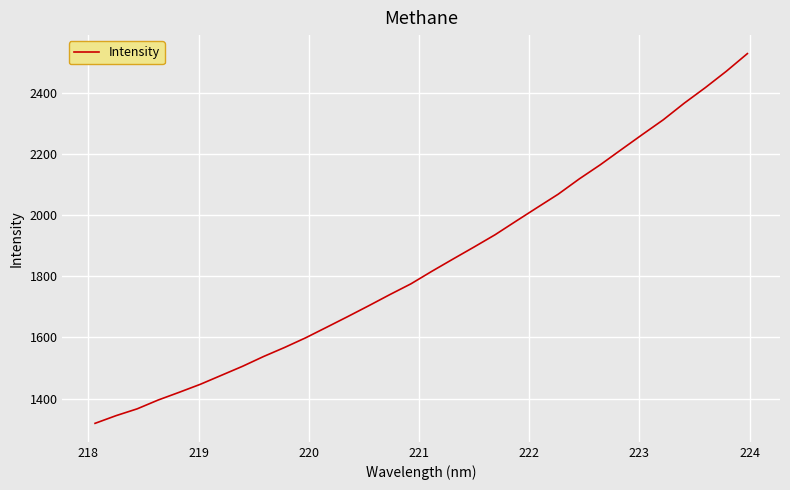

What is the minimum value shown in the chart?

1319.4